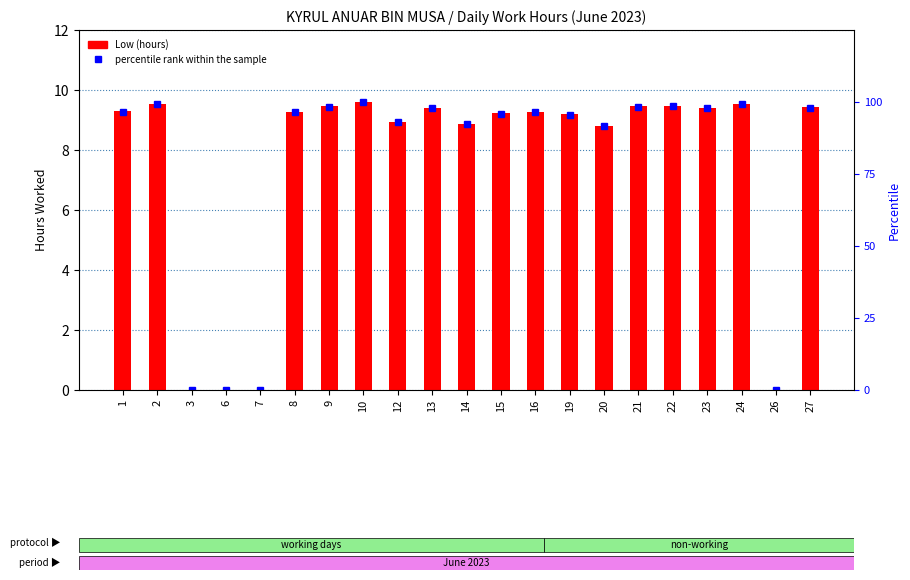

At which label does percentile rank within the sample reach its peak?

10